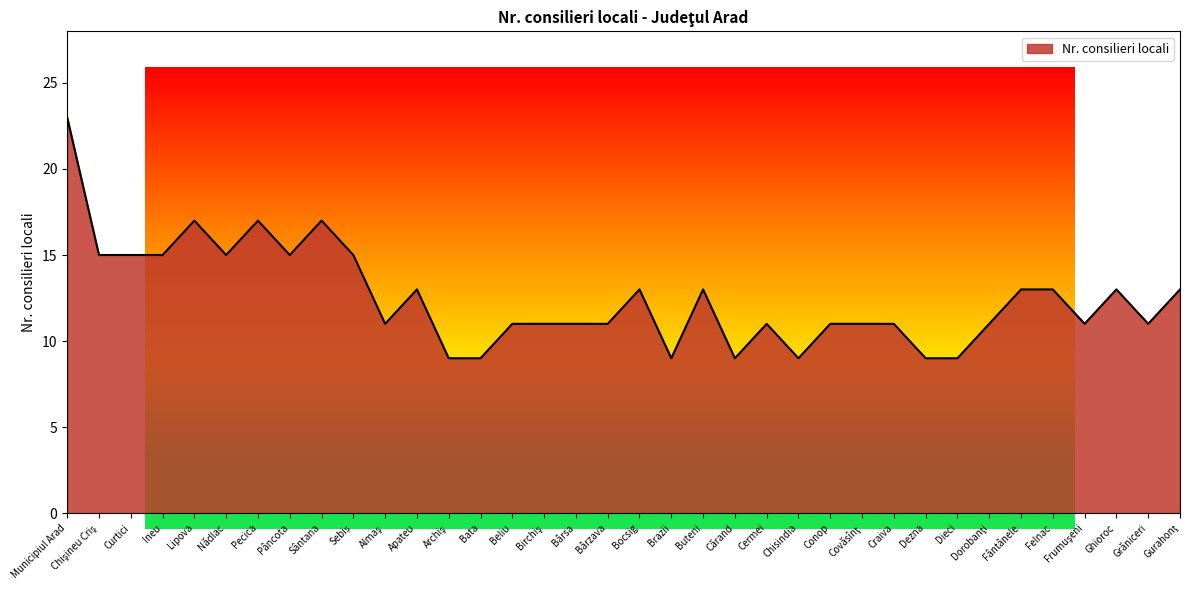

What position from the right is Municipiul Arad?

36